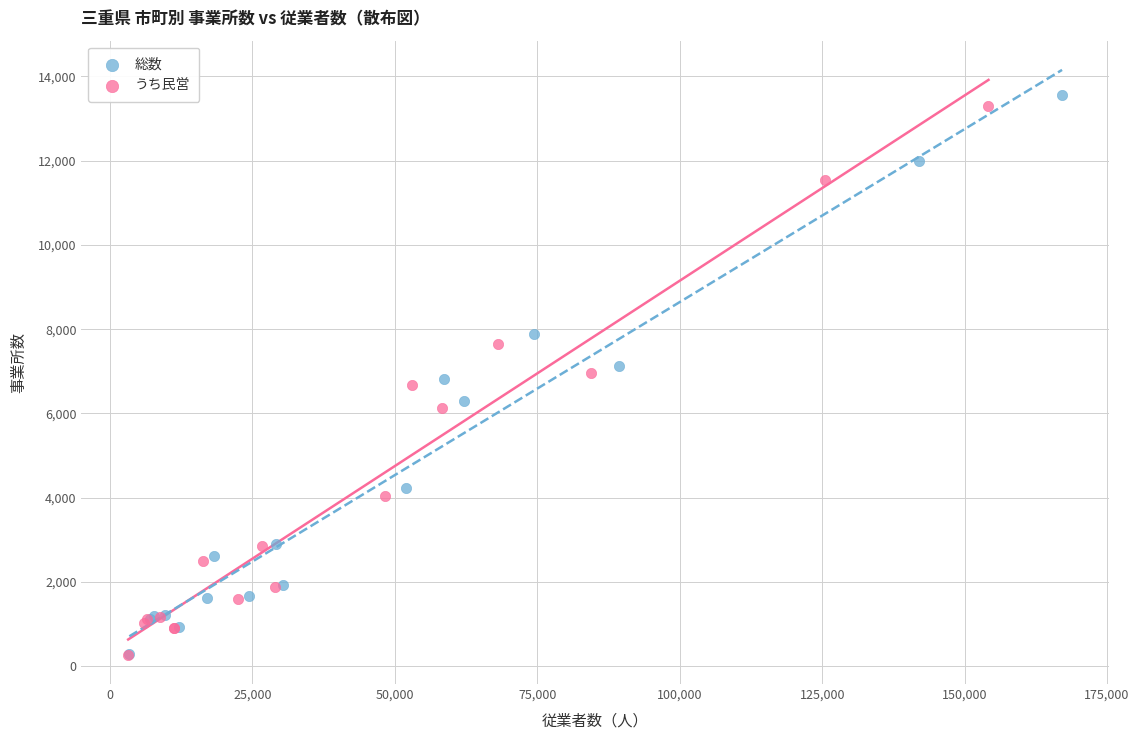

Which series has the widest spread of Y values?

総数